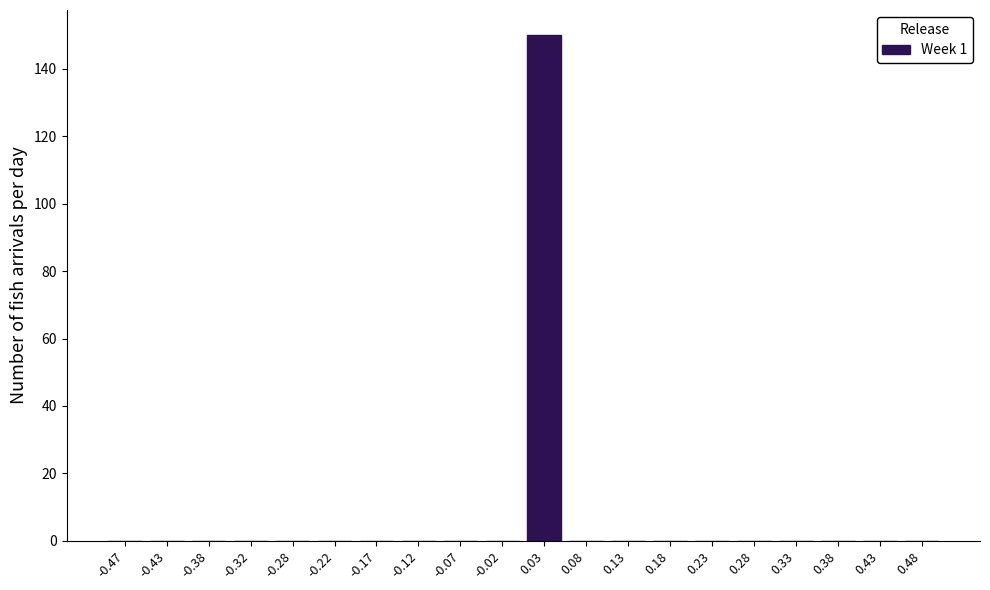

Reading left to right, transcribe all the data shown in this chart.

-0.47=0	-0.43=0	-0.38=0	-0.32=0	-0.28=0	-0.22=0	-0.17=0	-0.12=0	-0.07=0	-0.02=0	0.03=150	0.08=0	0.13=0	0.18=0	0.23=0	0.28=0	0.33=0	0.38=0	0.43=0	0.48=0